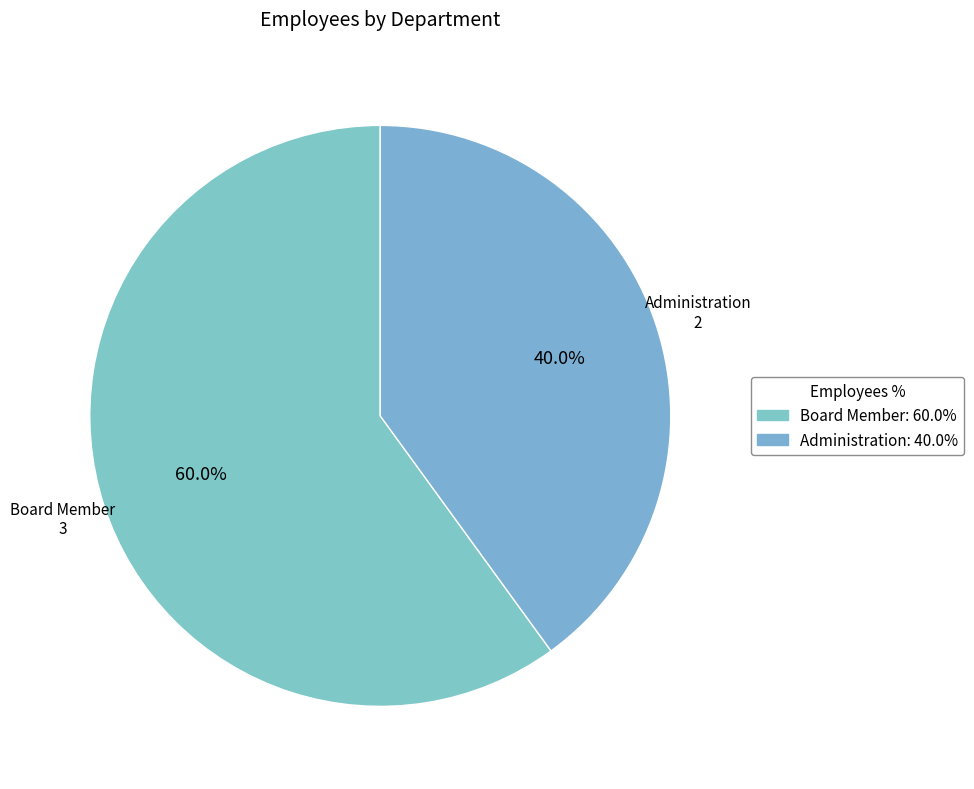

To the nearest percent, what percentage of the pie is Administration?

40%